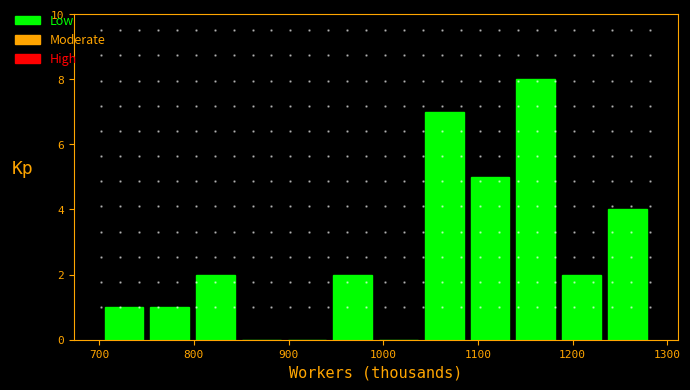

Reading left to right, transcribe this chart: for each bar, give the range it covers on the x-axis and its height. Neither the bar edges nor the heights are printed on the chart, so give them approximately, as read against the axes.

700 to 750: 1
750 to 800: 1
800 to 850: 2
850 to 900: 0
900 to 940: 0
940 to 990: 2
990 to 1040: 0
1040 to 1090: 7
1090 to 1140: 5
1140 to 1190: 8
1190 to 1230: 2
1230 to 1280: 4